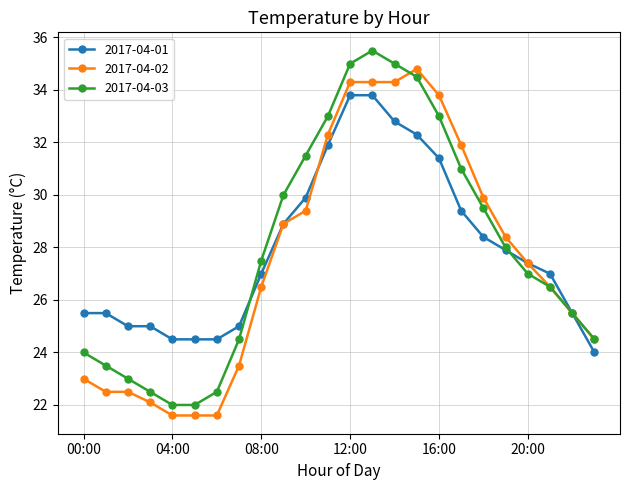

True or false: 2017-04-03 has more than 2 interior local peaks.

False